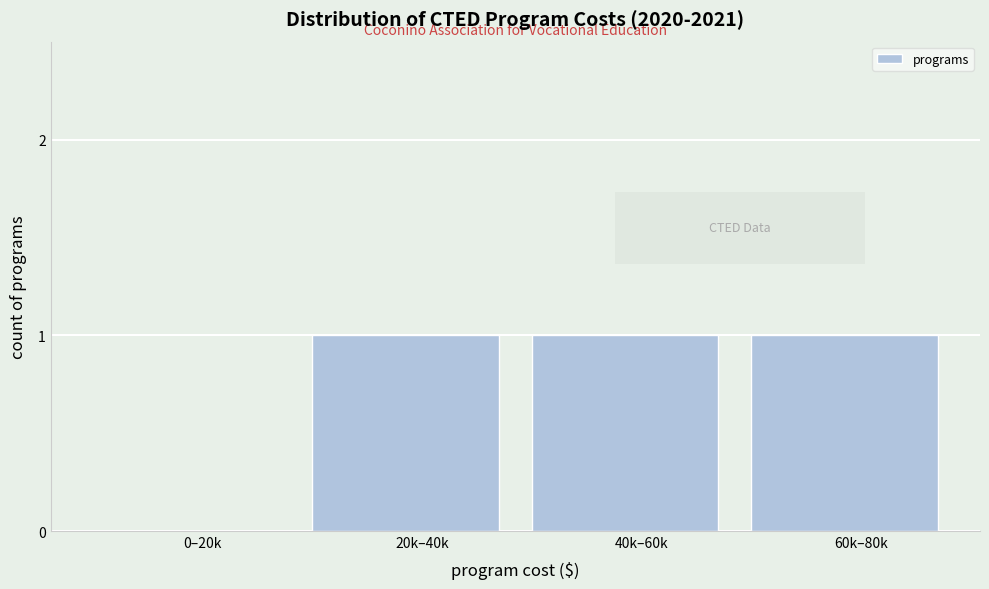

Reading left to right, extract all data points from this chart.

0–20k=0	20k–40k=1	40k–60k=1	60k–80k=1